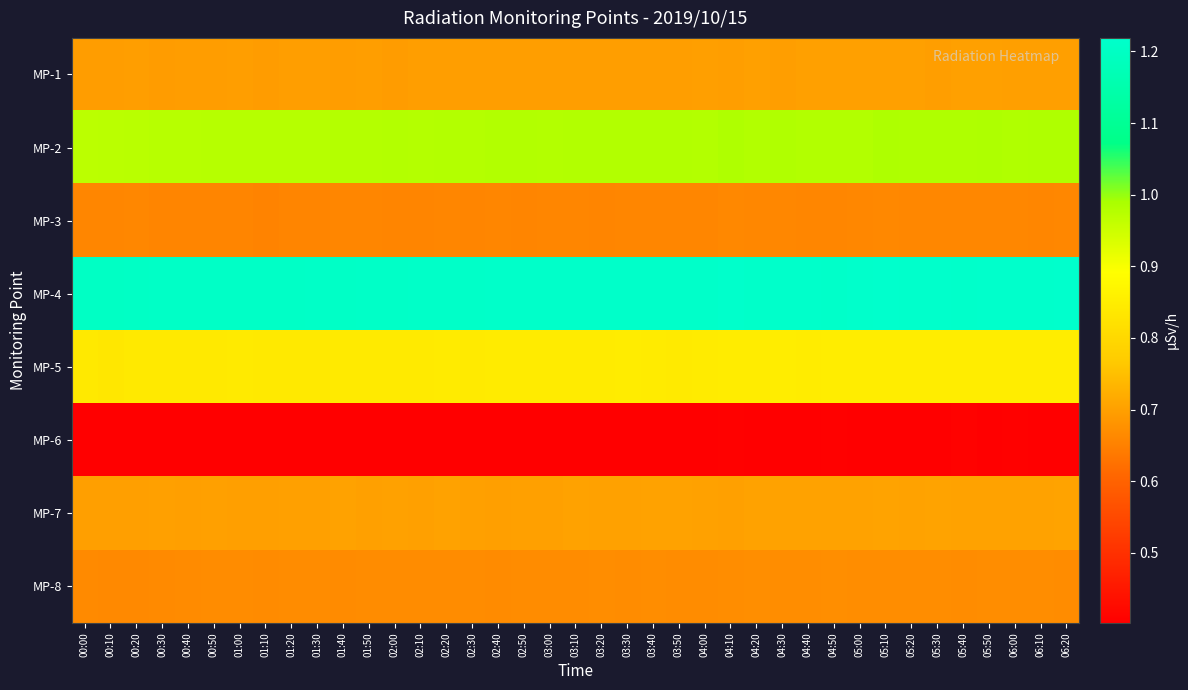

Reading right to left, what are all the values shown in this chart?

MP-1: 06:20=0.7	06:10=0.7	06:00=0.7	05:50=0.7	05:40=0.7	05:30=0.7	05:20=0.7	05:10=0.7	05:00=0.7	04:50=0.7	04:40=0.7	04:30=0.7	04:20=0.7	04:10=0.7	04:00=0.7	03:50=0.7	03:40=0.7	03:30=0.7	03:20=0.7	03:10=0.7	03:00=0.7	02:50=0.7	02:40=0.7	02:30=0.7	02:20=0.7	02:10=0.7	02:00=0.7	01:50=0.7	01:40=0.7	01:30=0.7	01:20=0.7	01:10=0.7	01:00=0.7	00:50=0.7	00:40=0.7	00:30=0.7	00:20=0.7	00:10=0.7	00:00=0.7
MP-2: 06:20=1.0	06:10=1.0	06:00=1.0	05:50=1.0	05:40=1.0	05:30=1.0	05:20=1.0	05:10=1.0	05:00=1.0	04:50=1.0	04:40=1.0	04:30=1.0	04:20=1.0	04:10=1.0	04:00=1.0	03:50=1.0	03:40=1.0	03:30=1.0	03:20=1.0	03:10=1.0	03:00=1.0	02:50=1.0	02:40=1.0	02:30=1.0	02:20=1.0	02:10=1.0	02:00=1.0	01:50=1.0	01:40=1.0	01:30=1.0	01:20=1.0	01:10=1.0	01:00=1.0	00:50=1.0	00:40=1.0	00:30=1.0	00:20=1.0	00:10=1.0	00:00=1.0
MP-3: 06:20=0.7	06:10=0.7	06:00=0.7	05:50=0.7	05:40=0.7	05:30=0.7	05:20=0.7	05:10=0.7	05:00=0.7	04:50=0.7	04:40=0.7	04:30=0.7	04:20=0.7	04:10=0.7	04:00=0.7	03:50=0.7	03:40=0.7	03:30=0.7	03:20=0.7	03:10=0.7	03:00=0.7	02:50=0.7	02:40=0.7	02:30=0.7	02:20=0.7	02:10=0.7	02:00=0.7	01:50=0.7	01:40=0.7	01:30=0.7	01:20=0.7	01:10=0.7	01:00=0.7	00:50=0.7	00:40=0.7	00:30=0.7	00:20=0.7	00:10=0.7	00:00=0.7
MP-4: 06:20=1.2	06:10=1.2	06:00=1.2	05:50=1.2	05:40=1.2	05:30=1.2	05:20=1.2	05:10=1.2	05:00=1.2	04:50=1.2	04:40=1.2	04:30=1.2	04:20=1.2	04:10=1.2	04:00=1.2	03:50=1.2	03:40=1.2	03:30=1.2	03:20=1.2	03:10=1.2	03:00=1.2	02:50=1.2	02:40=1.2	02:30=1.2	02:20=1.2	02:10=1.2	02:00=1.2	01:50=1.2	01:40=1.2	01:30=1.2	01:20=1.2	01:10=1.2	01:00=1.2	00:50=1.2	00:40=1.2	00:30=1.2	00:20=1.2	00:10=1.2	00:00=1.2
MP-5: 06:20=0.9	06:10=0.9	06:00=0.9	05:50=0.8	05:40=0.8	05:30=0.8	05:20=0.8	05:10=0.8	05:00=0.8	04:50=0.8	04:40=0.8	04:30=0.8	04:20=0.8	04:10=0.8	04:00=0.8	03:50=0.8	03:40=0.8	03:30=0.8	03:20=0.8	03:10=0.8	03:00=0.8	02:50=0.8	02:40=0.8	02:30=0.8	02:20=0.8	02:10=0.8	02:00=0.8	01:50=0.8	01:40=0.8	01:30=0.8	01:20=0.8	01:10=0.8	01:00=0.8	00:50=0.8	00:40=0.8	00:30=0.8	00:20=0.8	00:10=0.8	00:00=0.8
MP-6: 06:20=0.4	06:10=0.4	06:00=0.4	05:50=0.4	05:40=0.4	05:30=0.4	05:20=0.4	05:10=0.4	05:00=0.4	04:50=0.4	04:40=0.4	04:30=0.4	04:20=0.4	04:10=0.4	04:00=0.4	03:50=0.4	03:40=0.4	03:30=0.4	03:20=0.4	03:10=0.4	03:00=0.4	02:50=0.4	02:40=0.4	02:30=0.4	02:20=0.4	02:10=0.4	02:00=0.4	01:50=0.4	01:40=0.4	01:30=0.4	01:20=0.4	01:10=0.4	01:00=0.4	00:50=0.4	00:40=0.4	00:30=0.4	00:20=0.4	00:10=0.4	00:00=0.4
MP-7: 06:20=0.7	06:10=0.7	06:00=0.7	05:50=0.7	05:40=0.7	05:30=0.7	05:20=0.7	05:10=0.7	05:00=0.7	04:50=0.7	04:40=0.7	04:30=0.7	04:20=0.7	04:10=0.7	04:00=0.7	03:50=0.7	03:40=0.7	03:30=0.7	03:20=0.7	03:10=0.7	03:00=0.7	02:50=0.7	02:40=0.7	02:30=0.7	02:20=0.7	02:10=0.7	02:00=0.7	01:50=0.7	01:40=0.7	01:30=0.7	01:20=0.7	01:10=0.7	01:00=0.7	00:50=0.7	00:40=0.7	00:30=0.7	00:20=0.7	00:10=0.7	00:00=0.7
MP-8: 06:20=0.7	06:10=0.7	06:00=0.7	05:50=0.7	05:40=0.7	05:30=0.7	05:20=0.7	05:10=0.7	05:00=0.7	04:50=0.7	04:40=0.7	04:30=0.7	04:20=0.7	04:10=0.7	04:00=0.7	03:50=0.7	03:40=0.7	03:30=0.7	03:20=0.7	03:10=0.7	03:00=0.7	02:50=0.7	02:40=0.7	02:30=0.7	02:20=0.7	02:10=0.7	02:00=0.7	01:50=0.7	01:40=0.7	01:30=0.7	01:20=0.7	01:10=0.7	01:00=0.7	00:50=0.7	00:40=0.7	00:30=0.7	00:20=0.7	00:10=0.7	00:00=0.7